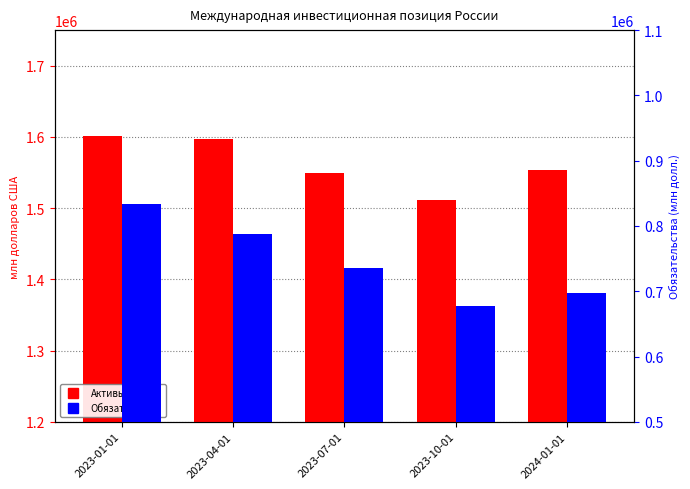

What is the label of the 4th bar from the left?

2023-10-01